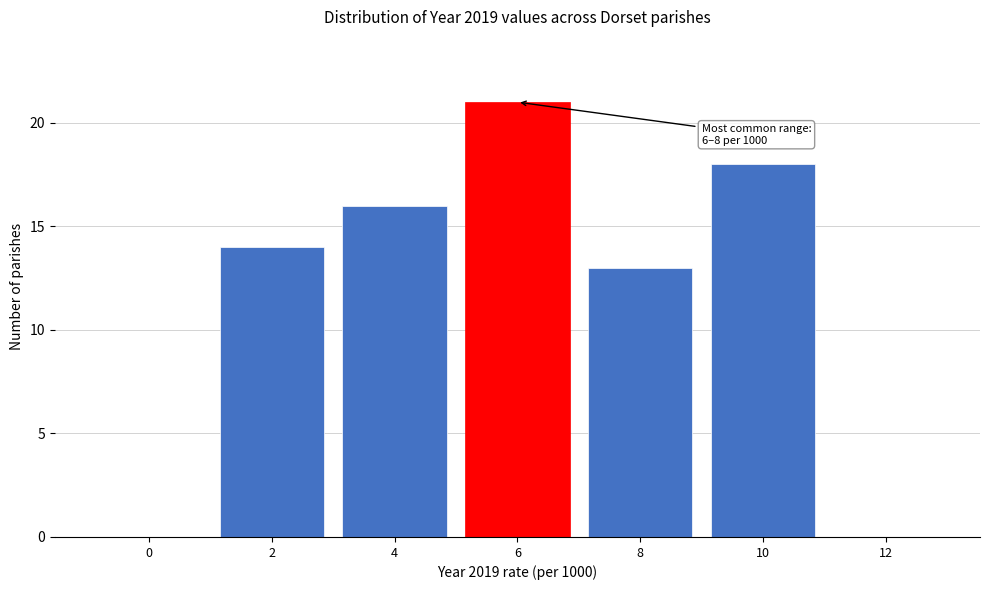

Reading left to right, what are all the values shown in this chart?

0=0	2=14	4=16	6=21	8=13	10=18	12=0